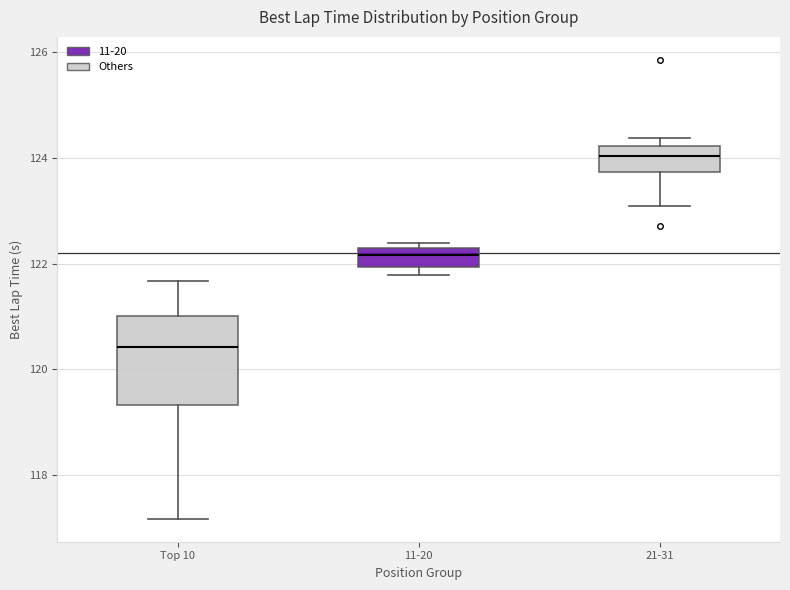

Where is the lower edge of the box for Top 10 on the y-axis? The values are not printed on the chart, so give them approximately, as read against the axis.

119.4